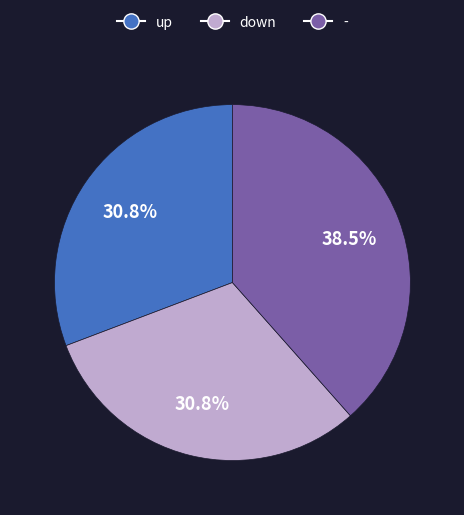

What is the largest slice in the pie chart?

-